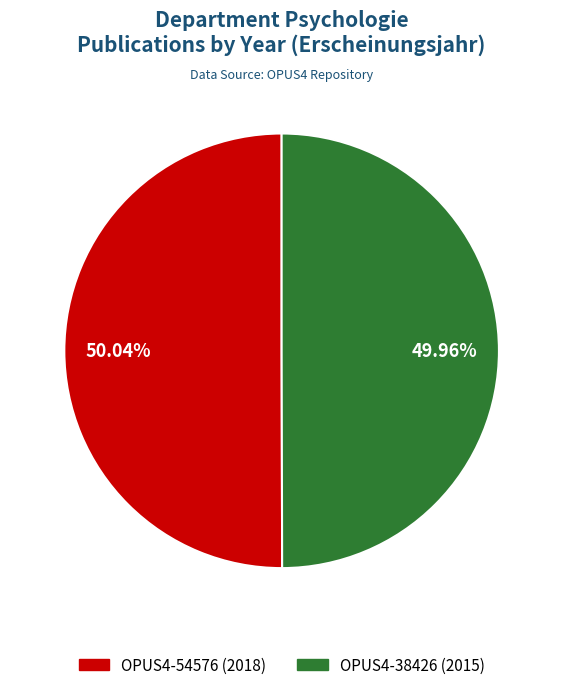

How many slices are in this pie chart?

2